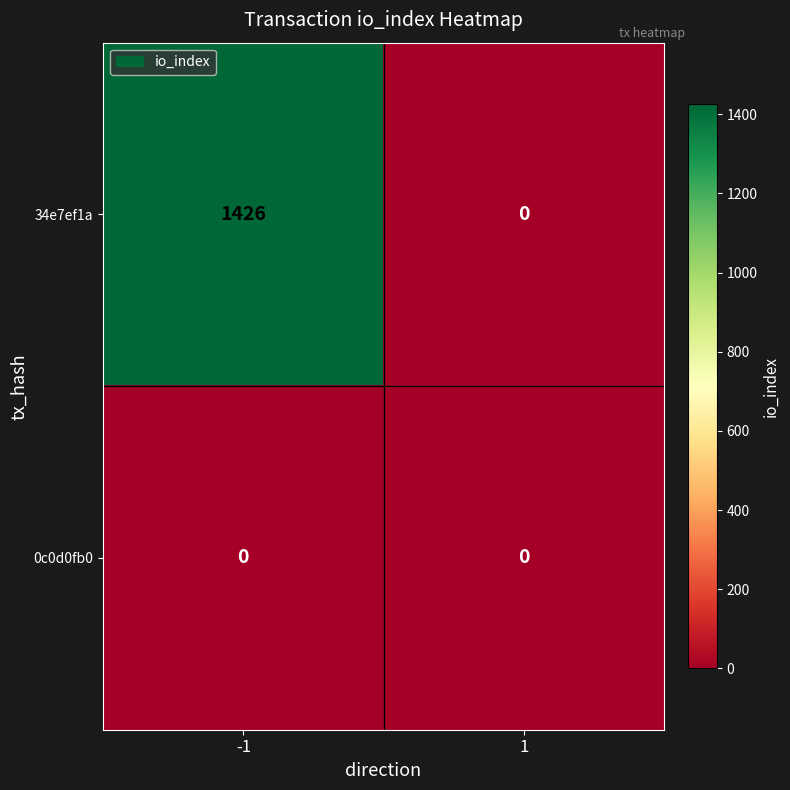

Reading right to left, list all the values displayed in this chart.

34e7ef1a: 0	1426
0c0d0fb0: 0	0